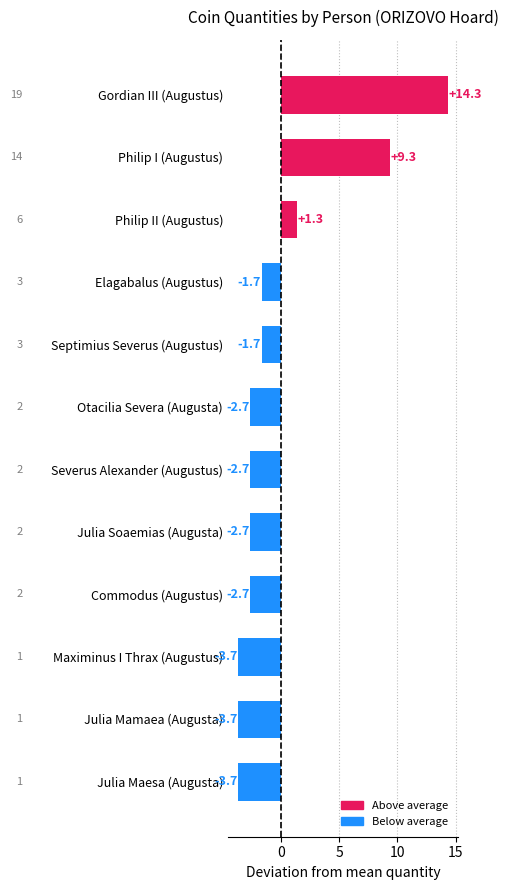

How many values are above zero?

3